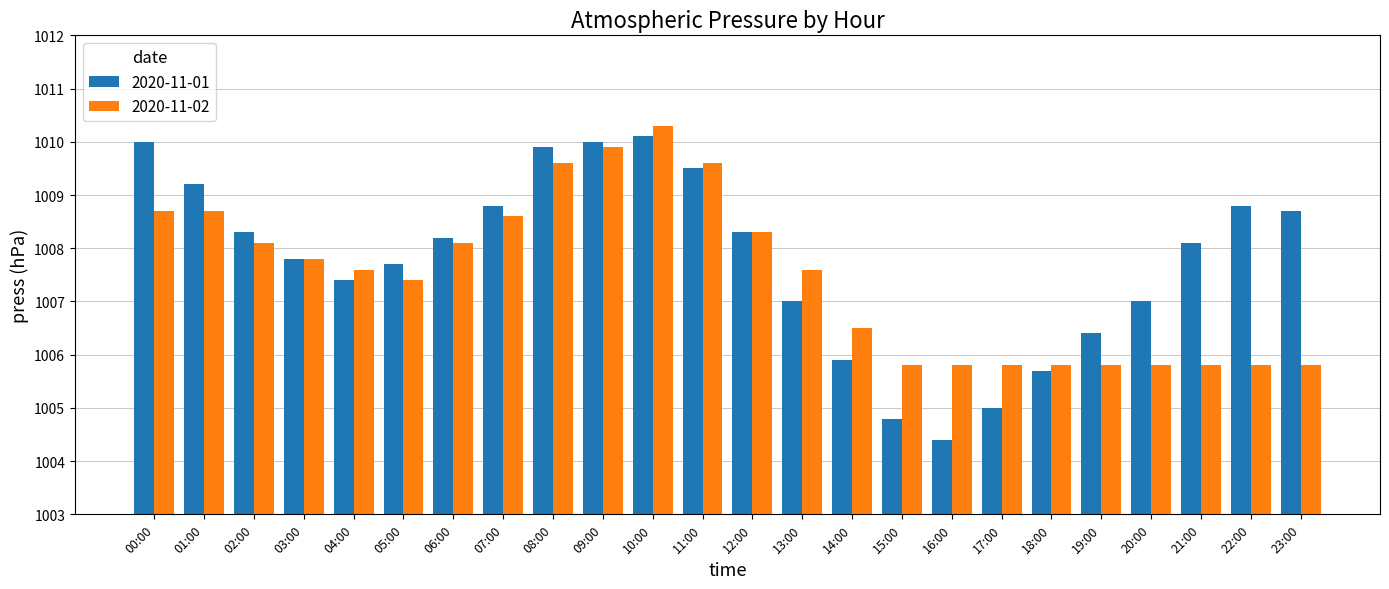

True or false: 2020-11-01 has a value of 1464.1 at 06:00.

False